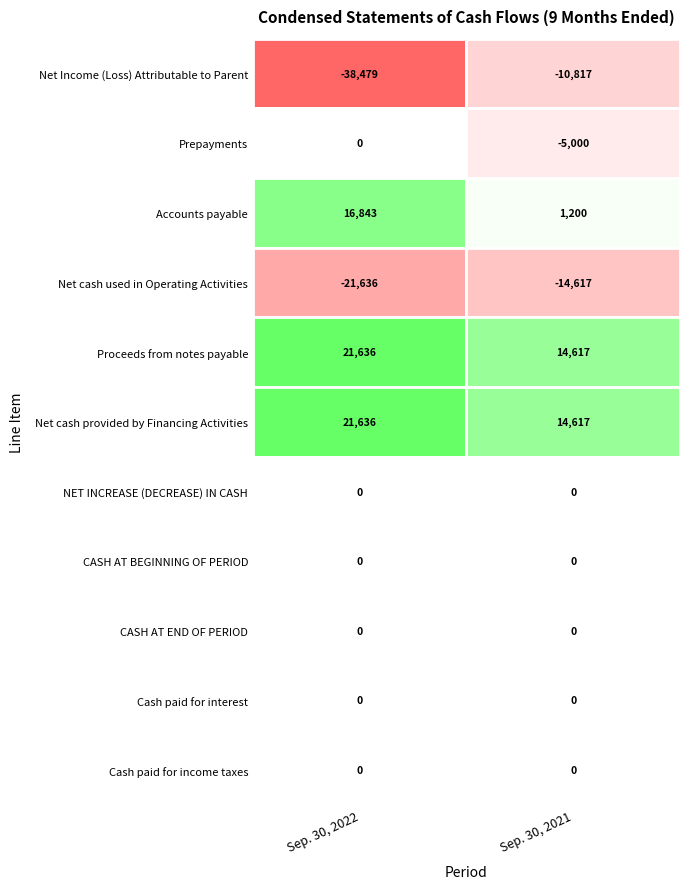

What is the maximum value shown in the chart?

21636